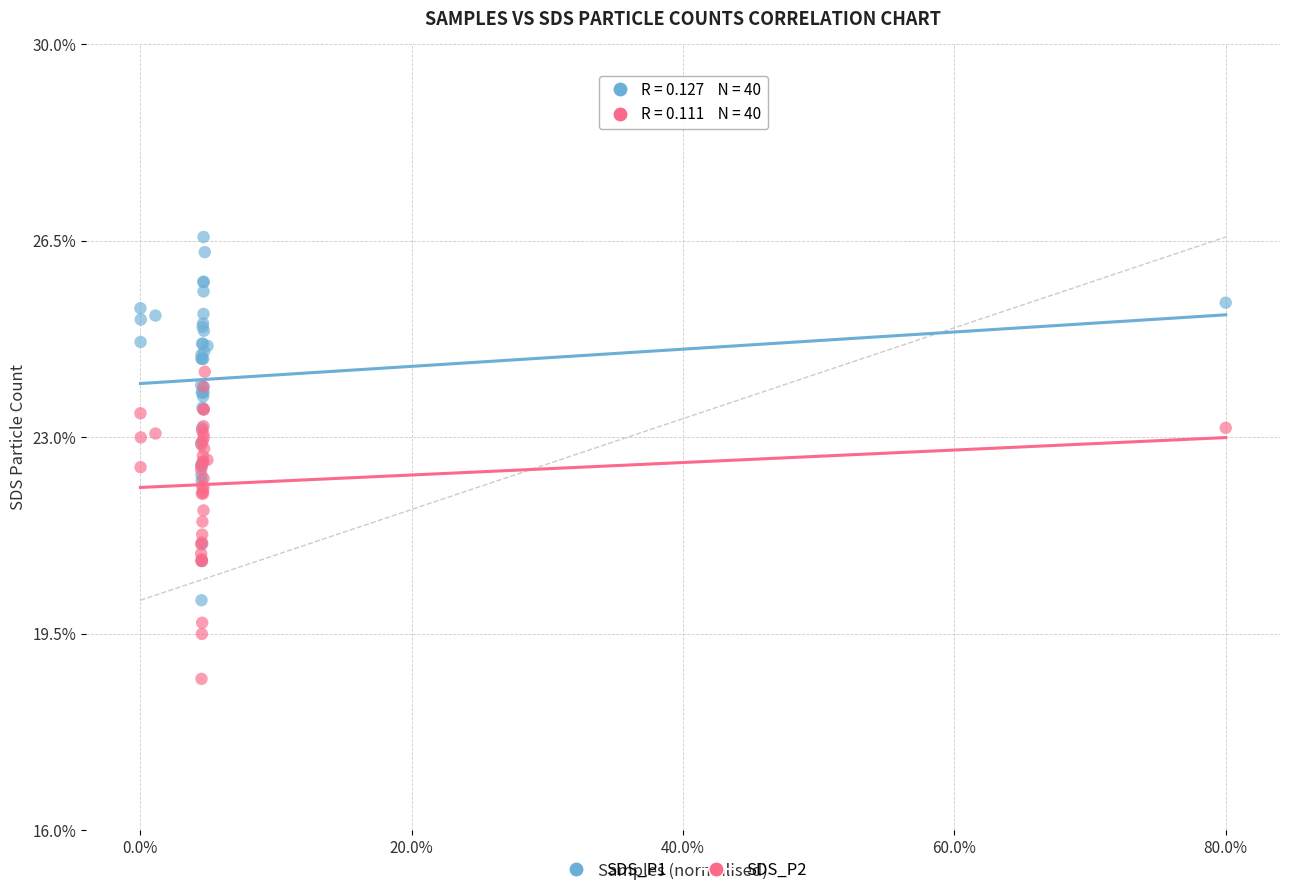

Which series has the widest spread of Y values?

SDS_P1